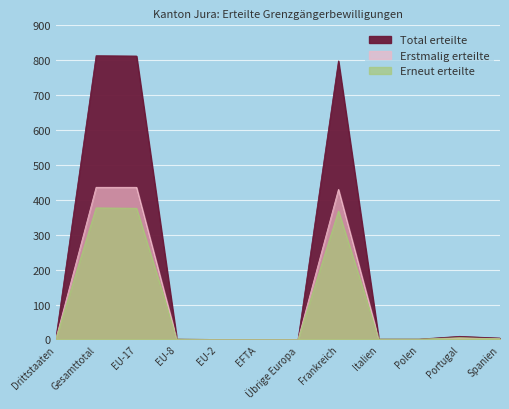

Reading left to right, what are all the values shown in this chart?

Total erteilte: 0	813	812	1	0	0	0	798	1	1	9	4
Erstmalig erteilte: 0	436	436	0	0	0	0	430	0	0	4	2
Erneut erteilte: 0	377	376	1	0	0	0	368	1	1	5	2